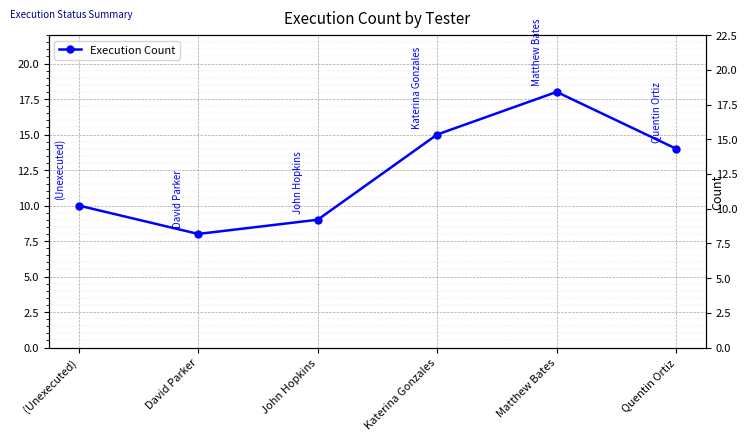

How many values are between 9 and 15?

4